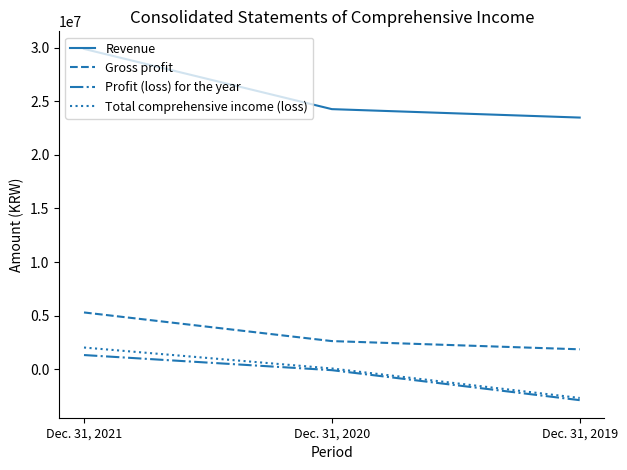

Where is Profit (loss) for the year nearest to the value -769267?

Dec. 31, 2020